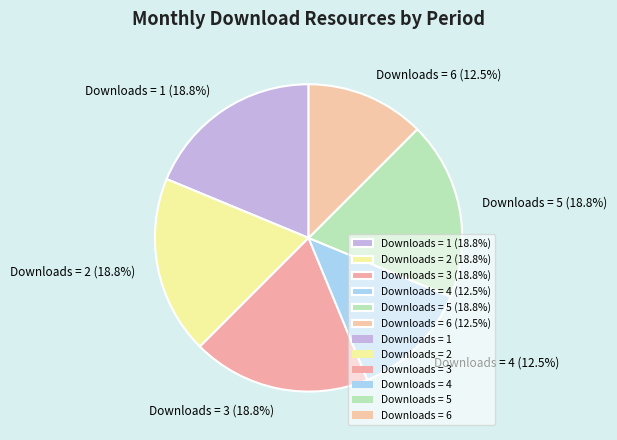

What is the ratio of the value at Downloads = 1 (18.8%) to the value at Downloads = 2 (18.8%)?

1.0